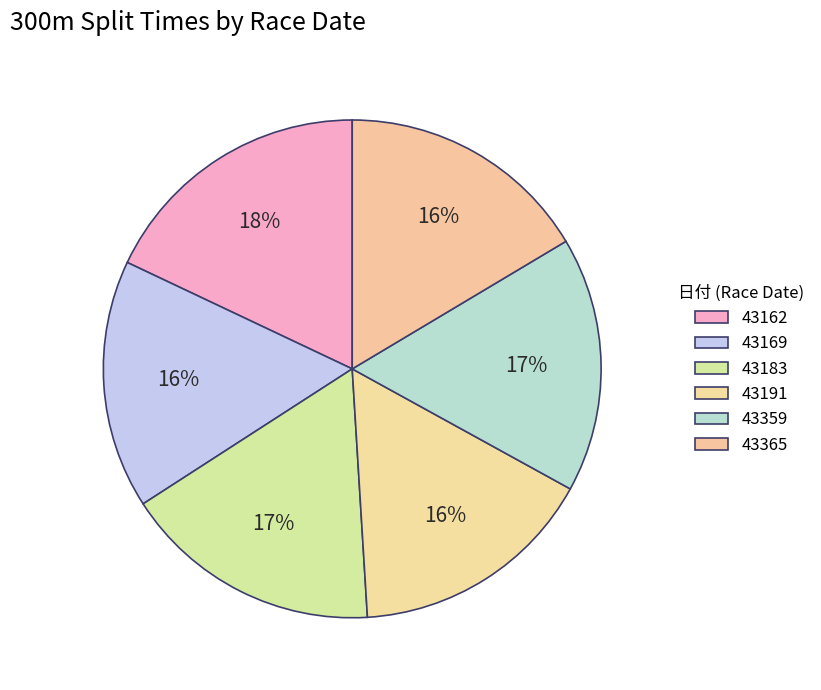

How many slices are in this pie chart?

6